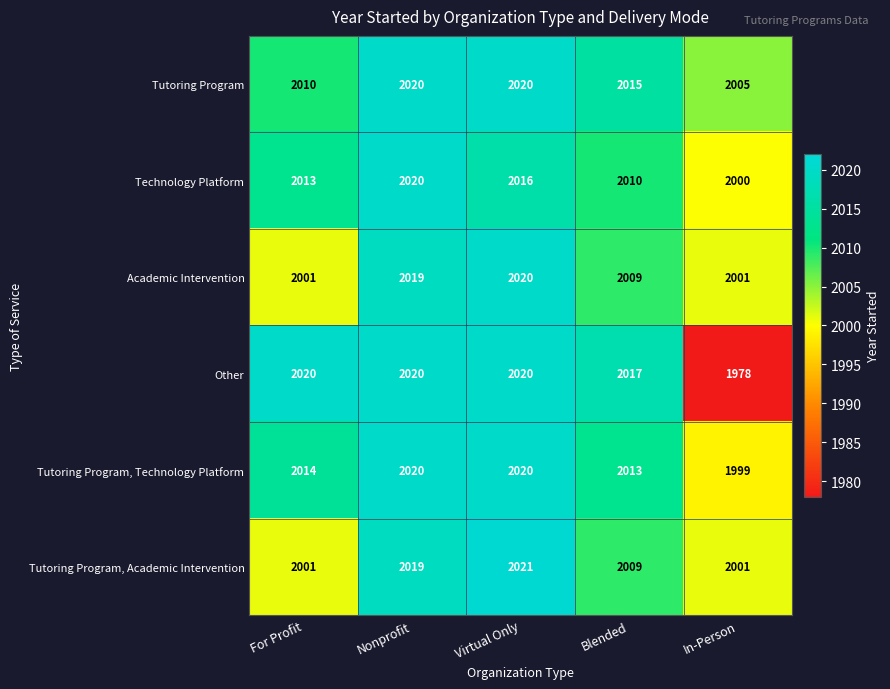

Where is Other nearest to the value 1999?

Blended